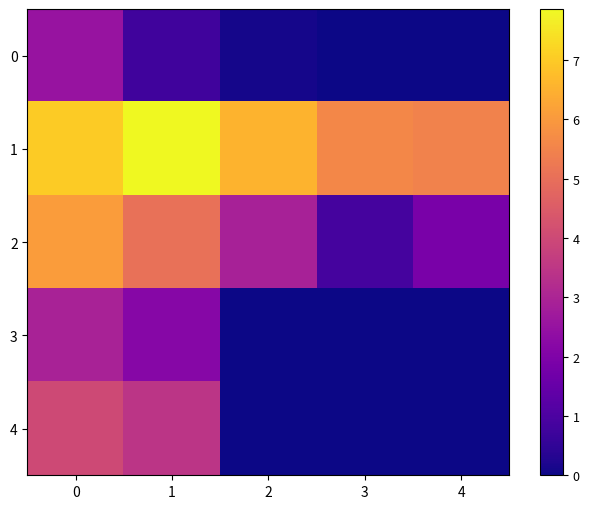

What is the total value across all series at 4?

7.4